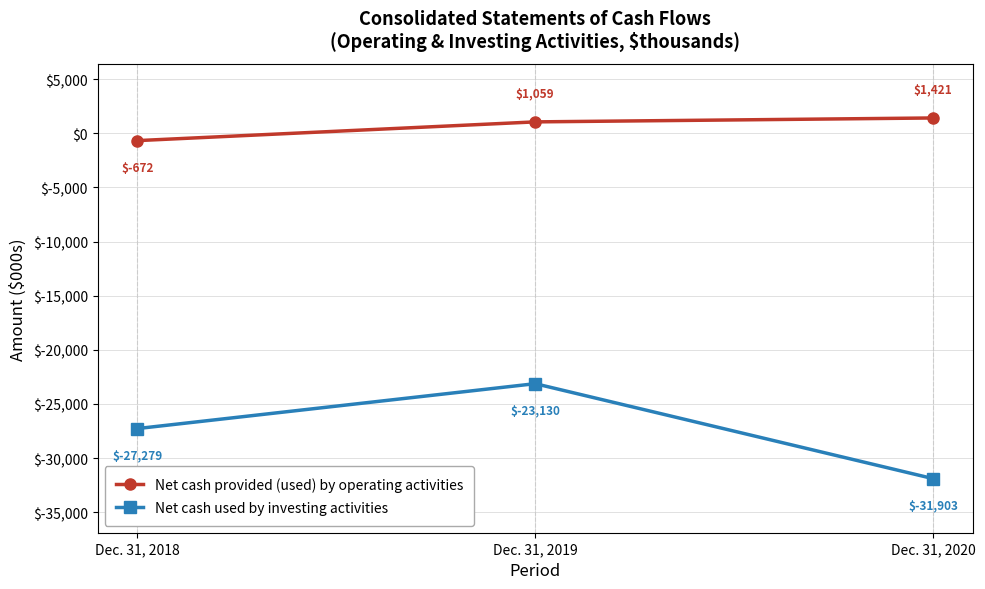

At which label does Net cash provided (used) by operating activities reach its peak?

Dec. 31, 2020